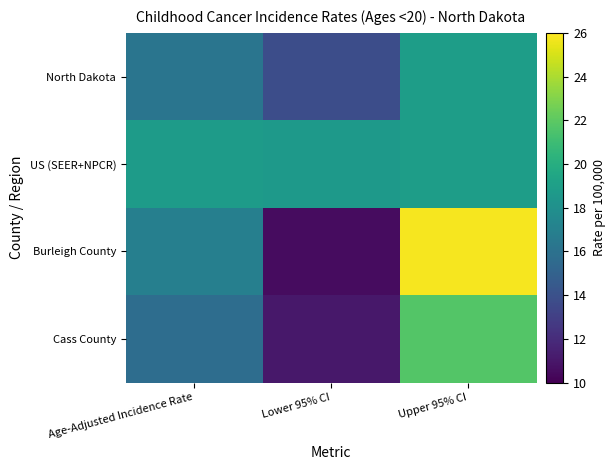

What is the total value across all series at Upper 95% CI?

85.3